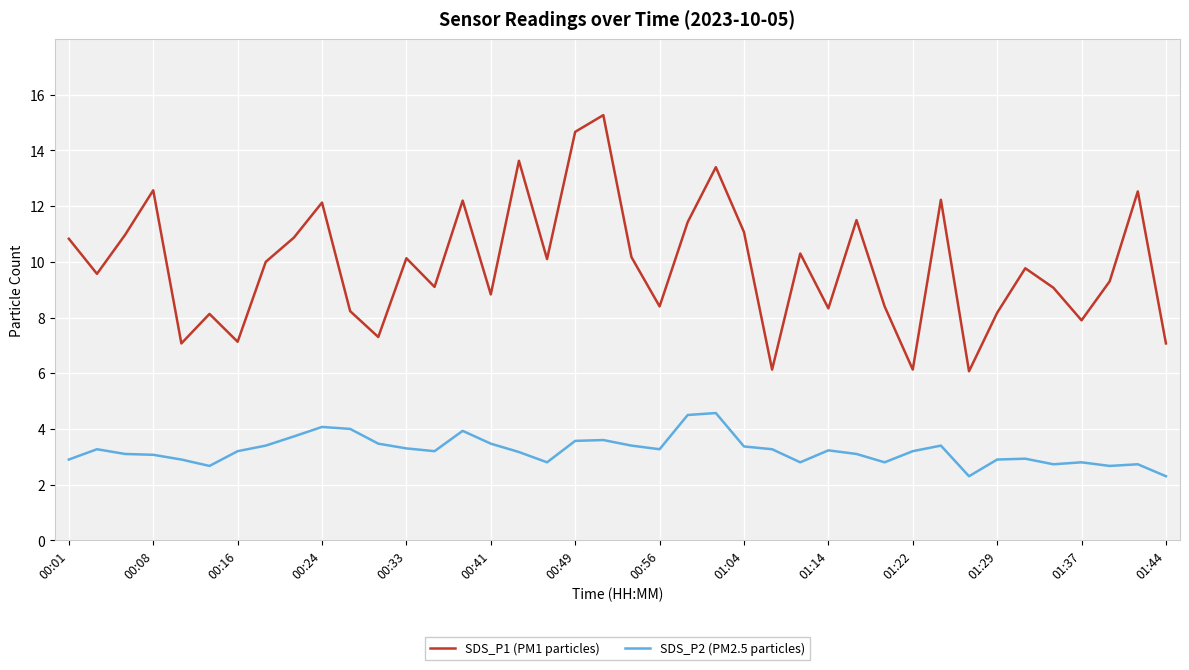

Which series has the largest range (max minus min)?

SDS_P1 (PM1 particles)